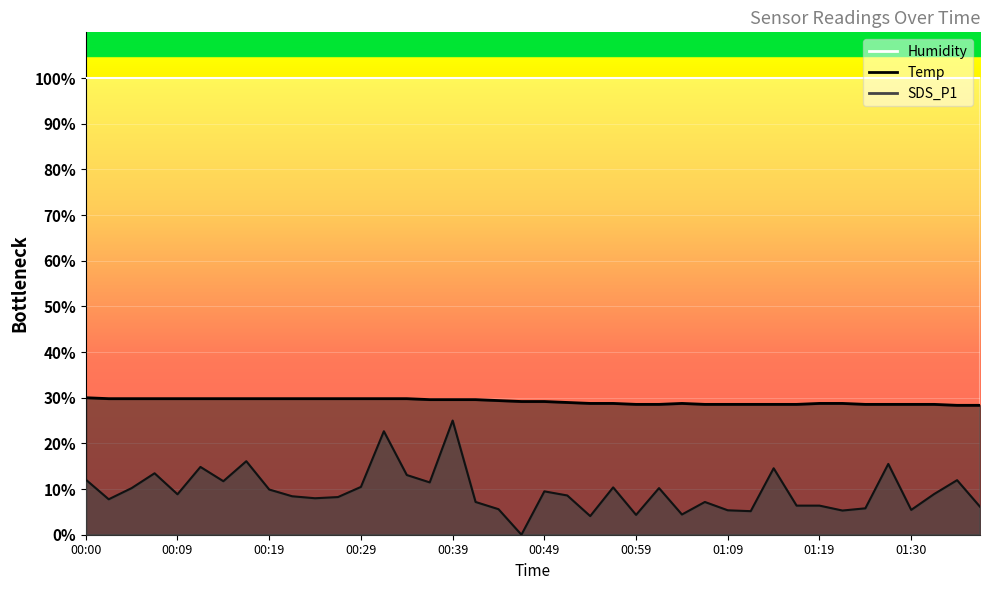

Read the SDS_P1 value at 01:19.

6.4